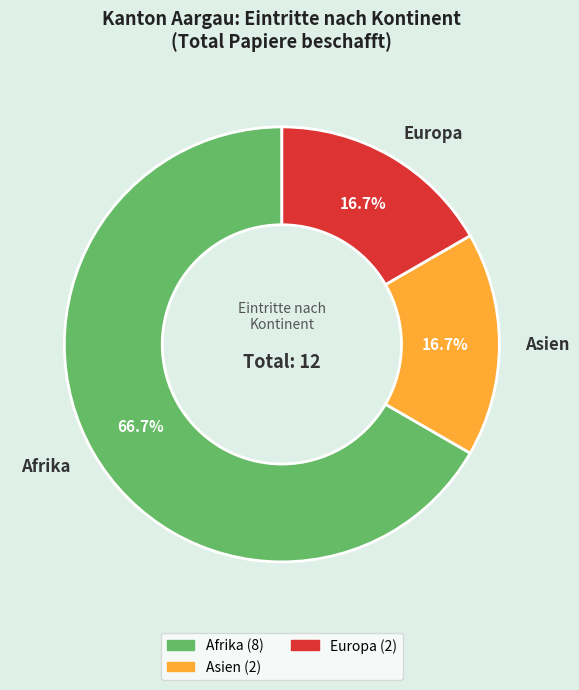

Which has a higher value, Afrika or Asien?

Afrika